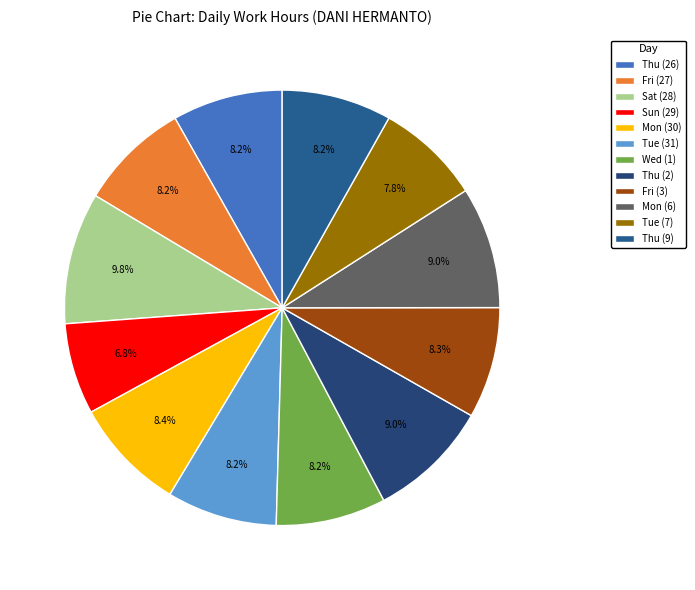

What percentage is NOT represented by Thu (26)?

91.8%